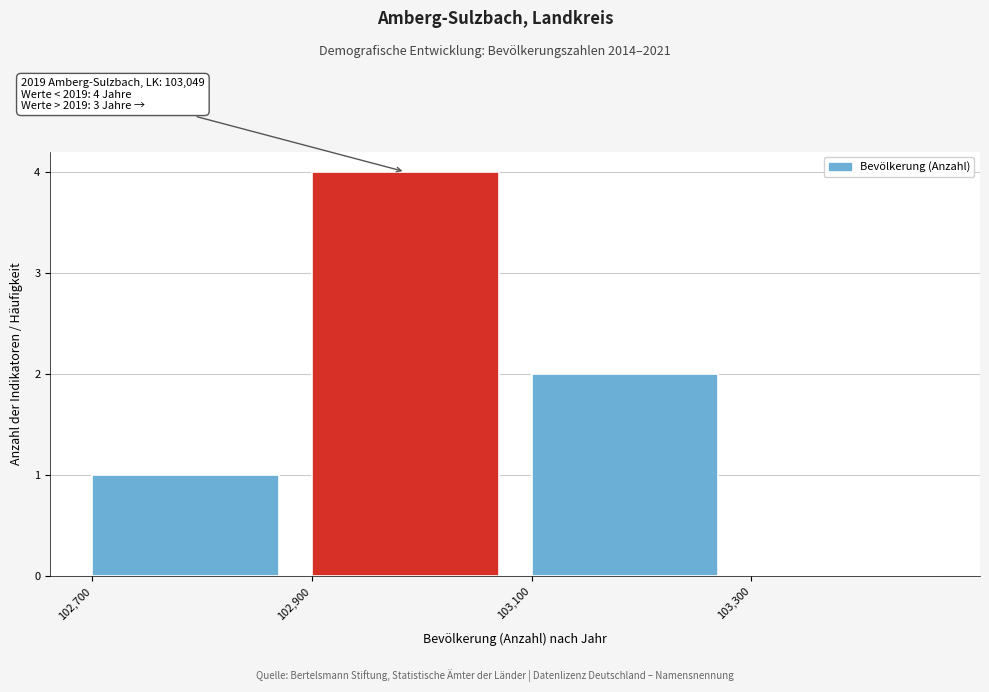

Over which range of the x-axis is the bar tallest?

102900 to 103100